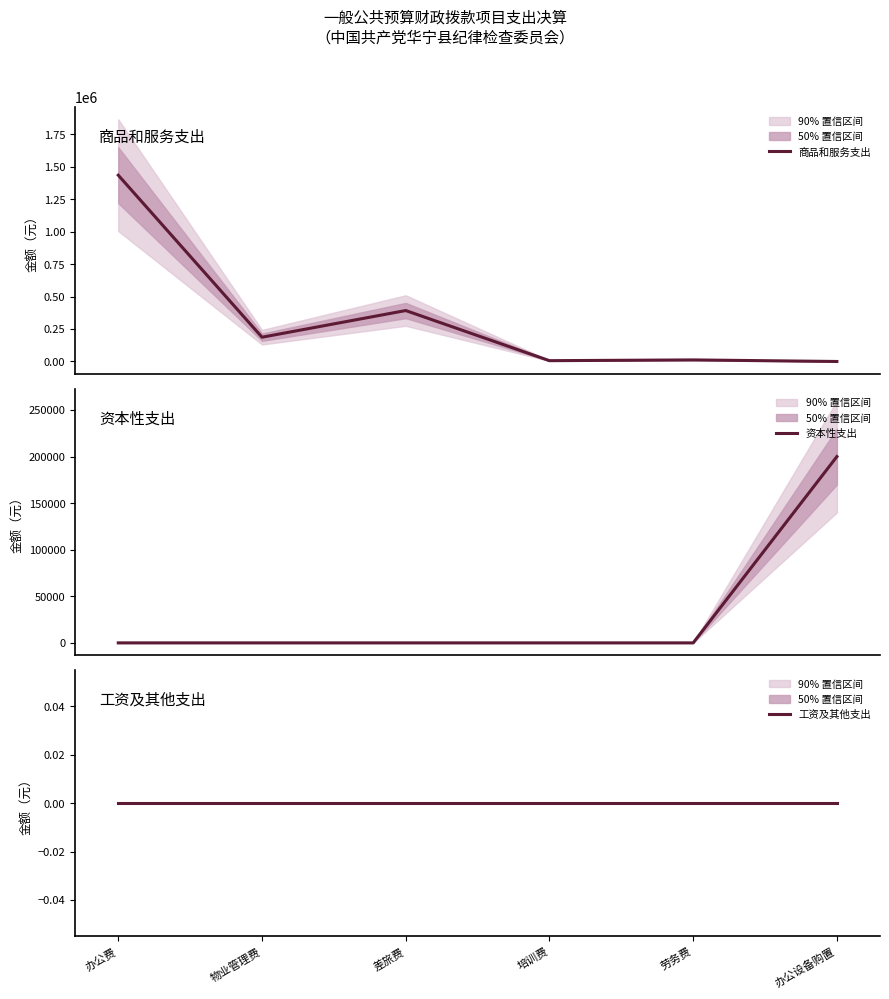

What are all the series names shown in the legend?

商品和服务支出, 资本性支出, 工资及其他支出